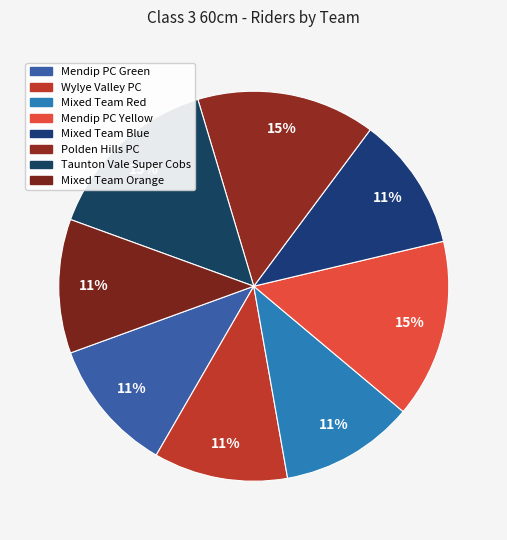

What portion of the pie excludes Mendip PC Green?

88.9%